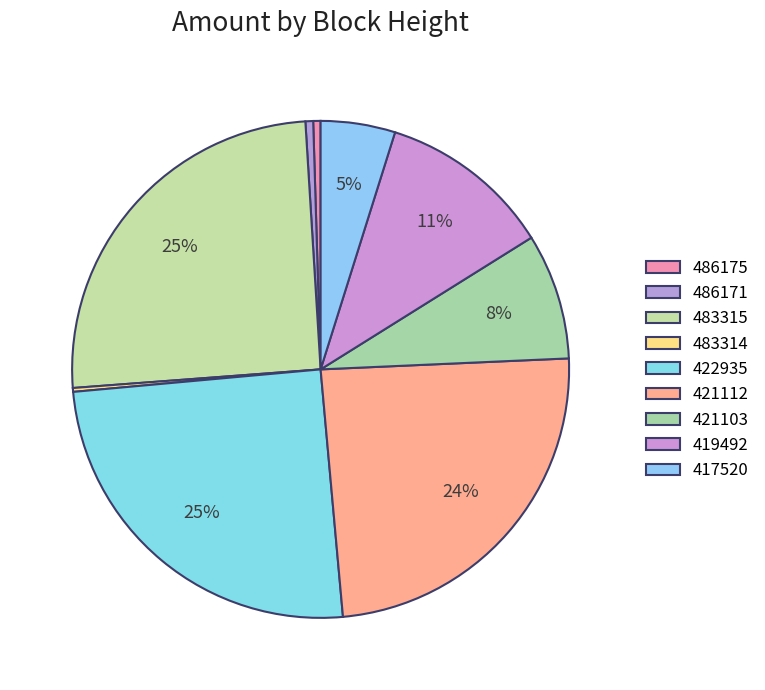

What is the total percentage of 422935 and 486171?

25.5%